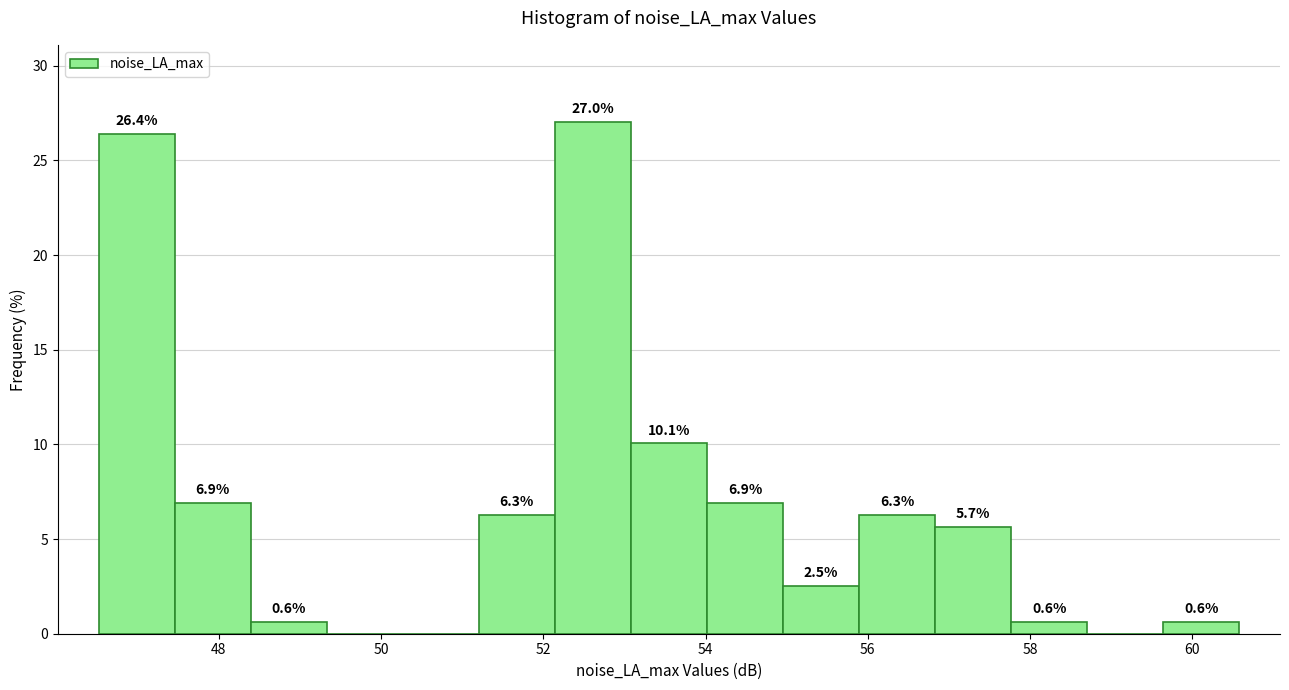

Which range on the x-axis has the tallest bar?

52.2 to 53.0